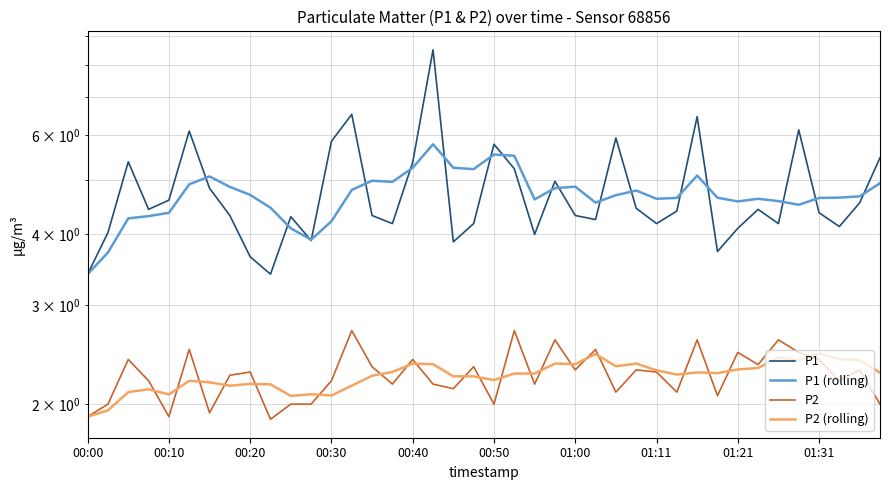

What is the total value across all series at 18?

13.5